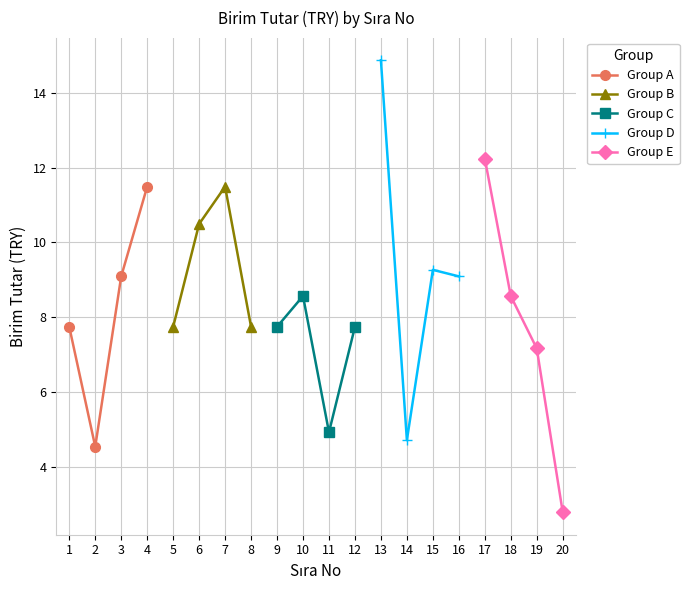

What is the value of the Group A point at the 4th from the left?

11.5